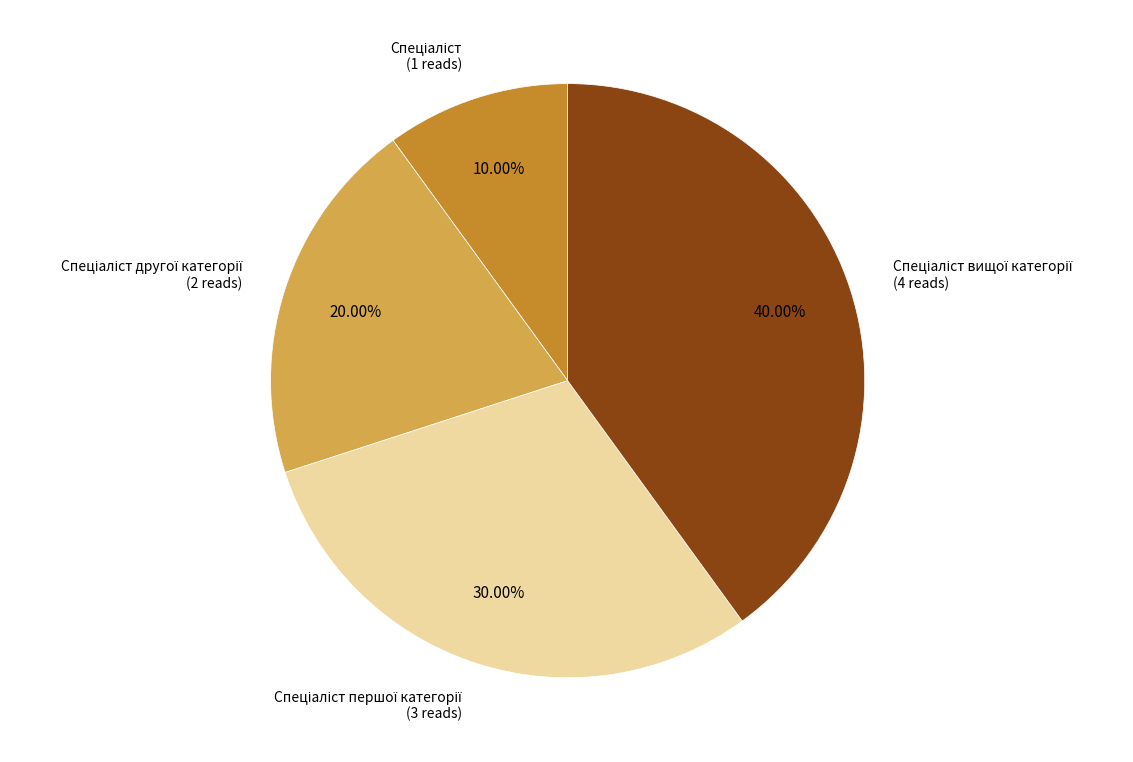

Is there a majority slice in this chart?

No